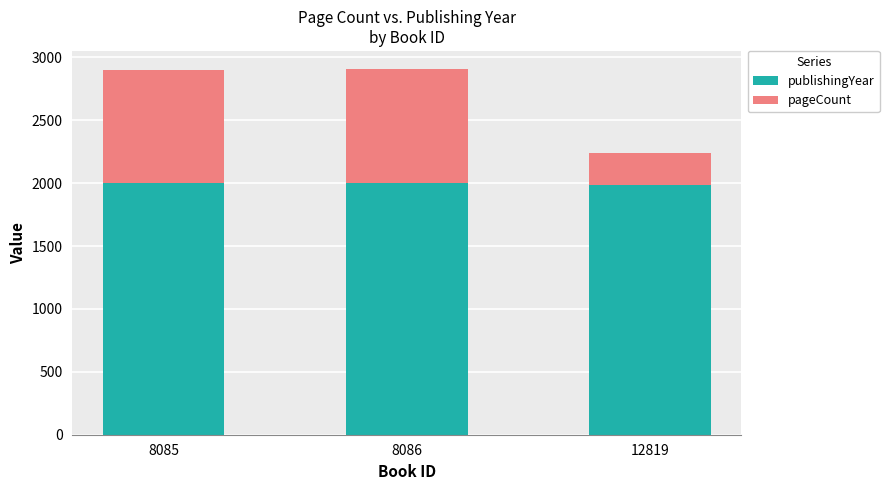

What is the average value of the publishingYear series?

1998